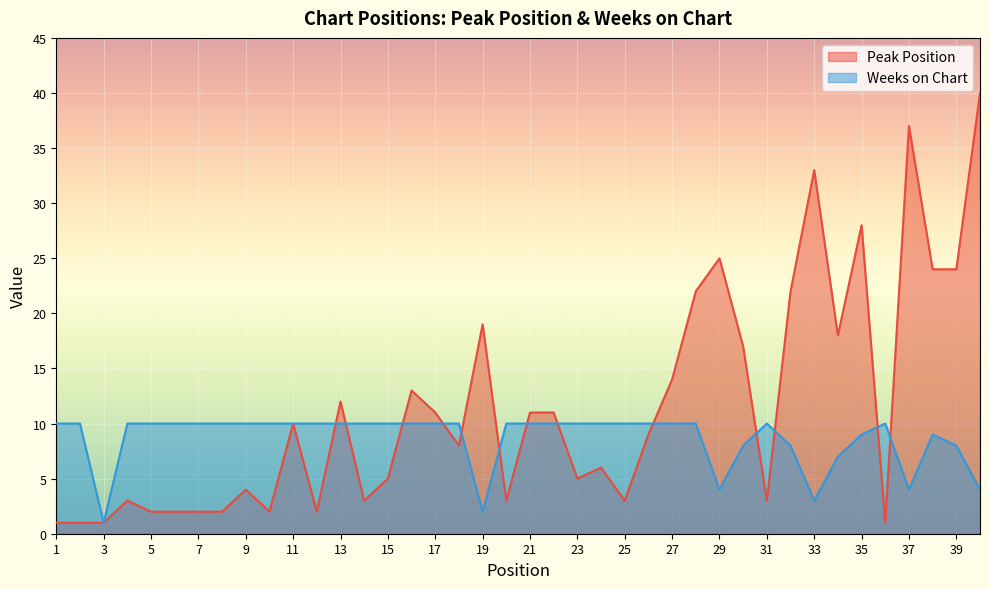

In Weeks on Chart, how many points are lower than both neighbors (excluding endpoints)?

5